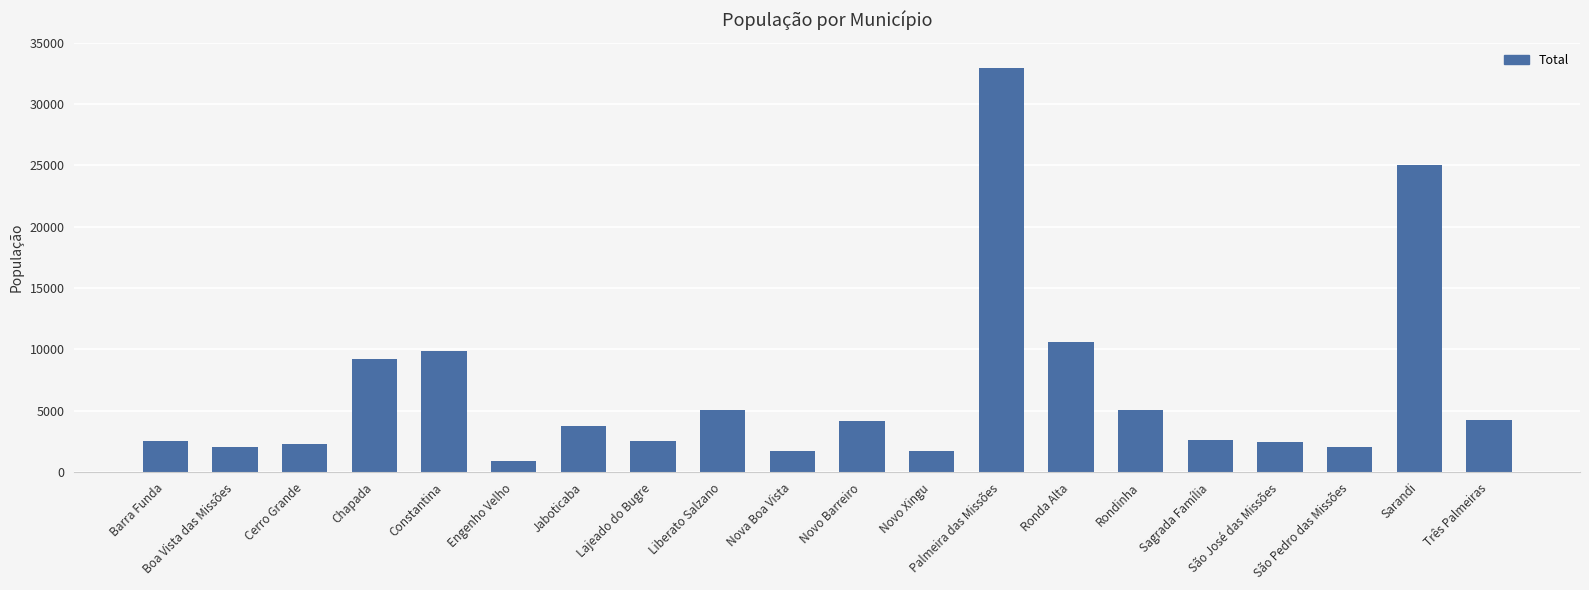

Count the number of data series in this chart.

1